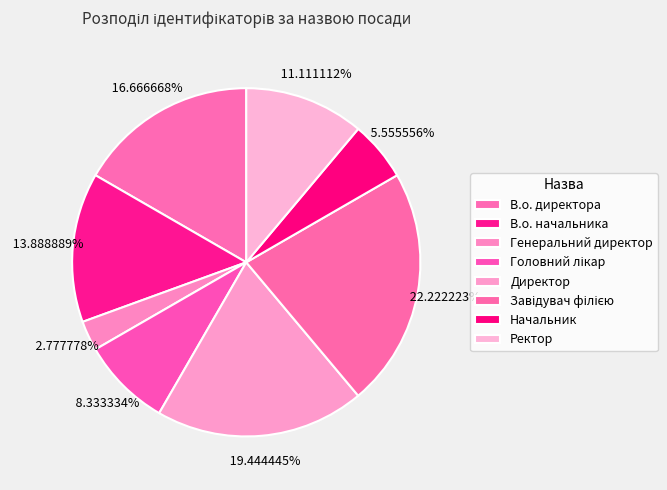

Which category has the biggest portion of the pie?

Завідувач філією